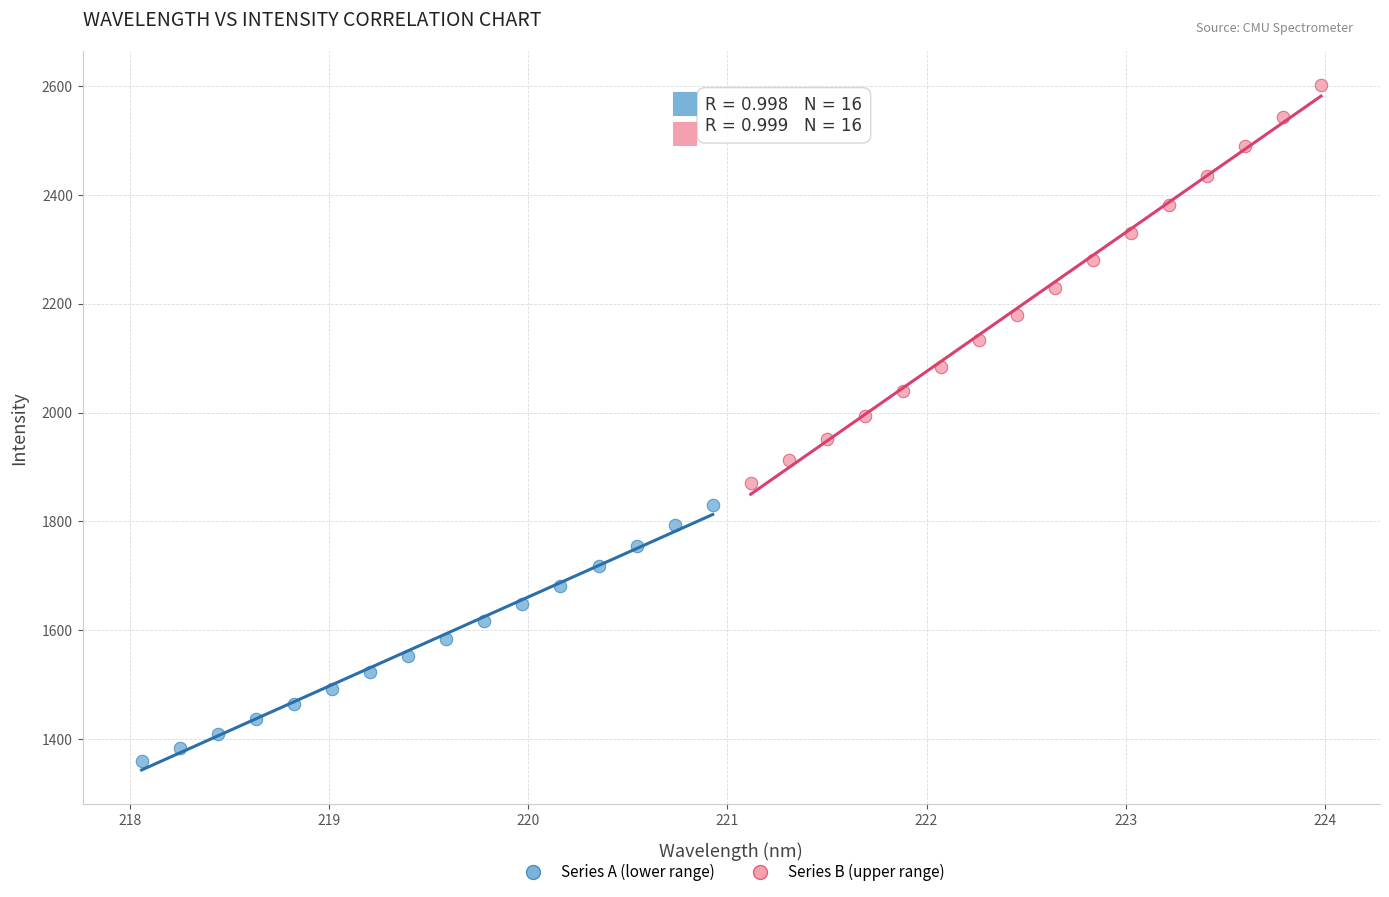

Which series has the widest spread of Y values?

Series B (upper range)